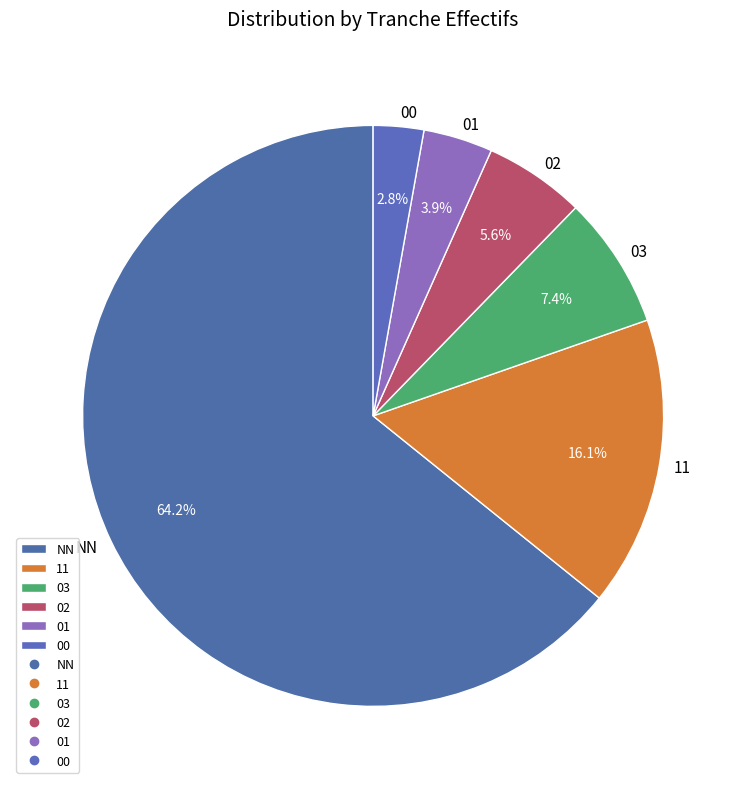

What is the ratio of the value at 03 to the value at 00?

2.6